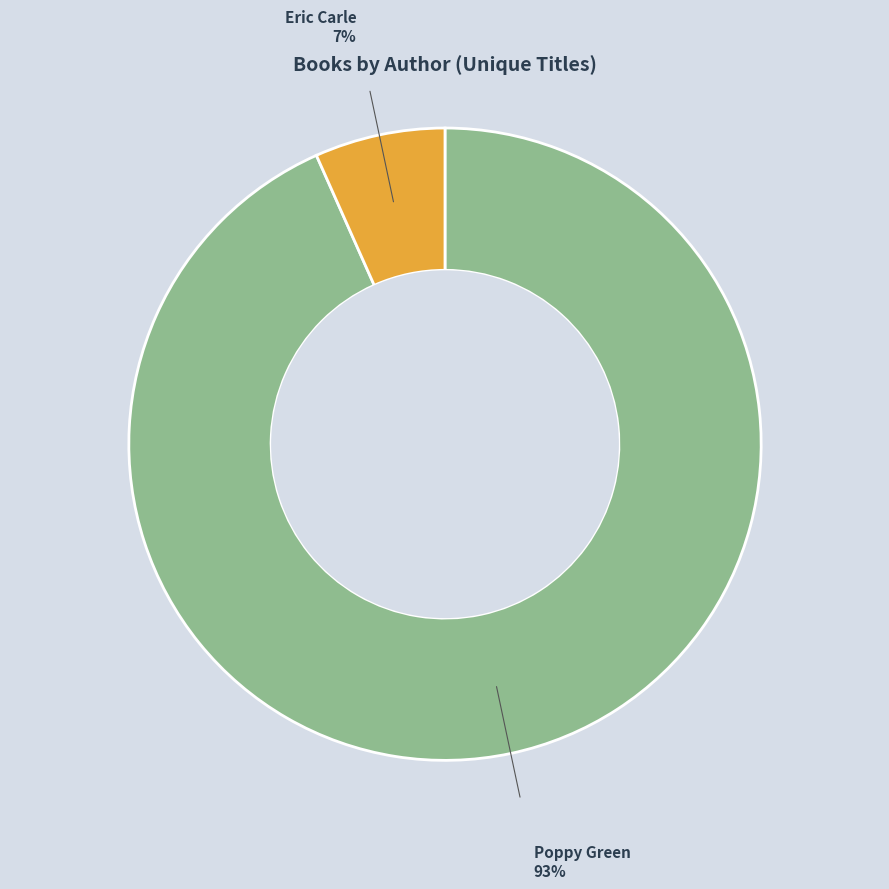

How many segments does this pie chart have?

2